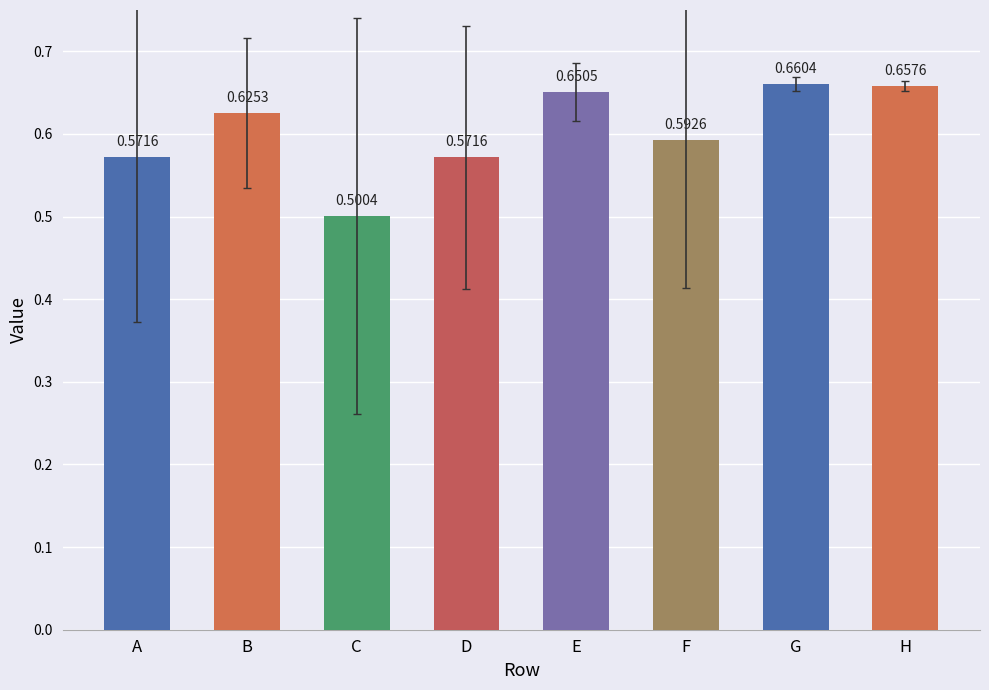

True or false: the data shows 1.0 at B.

False